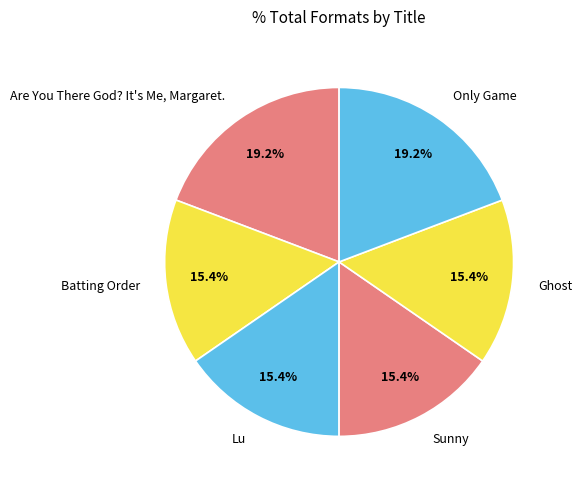

To the nearest percent, what percentage of the pie is Only Game?

19%